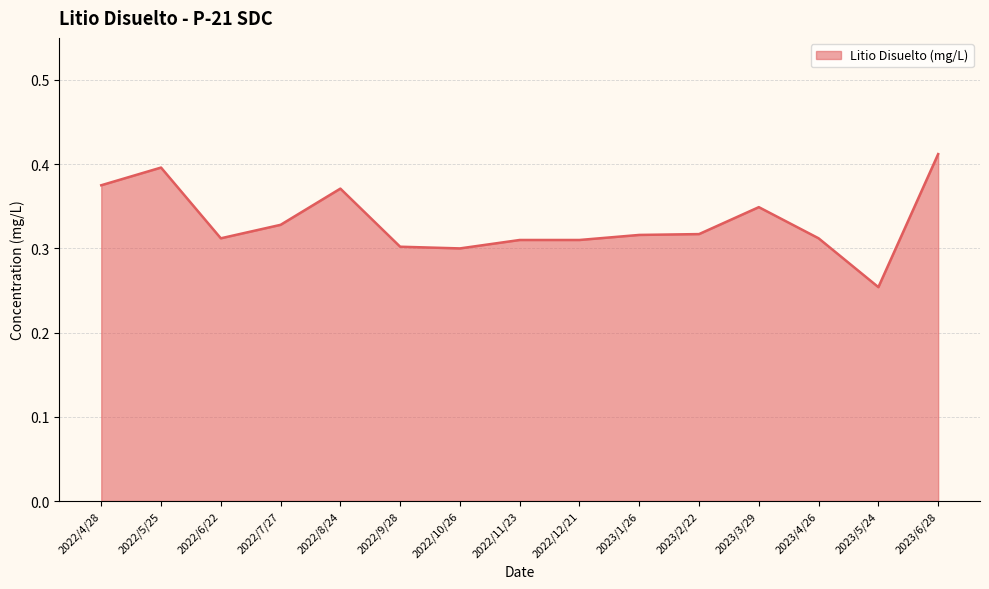

At which category does the chart reach its peak across all series?

2023/6/28